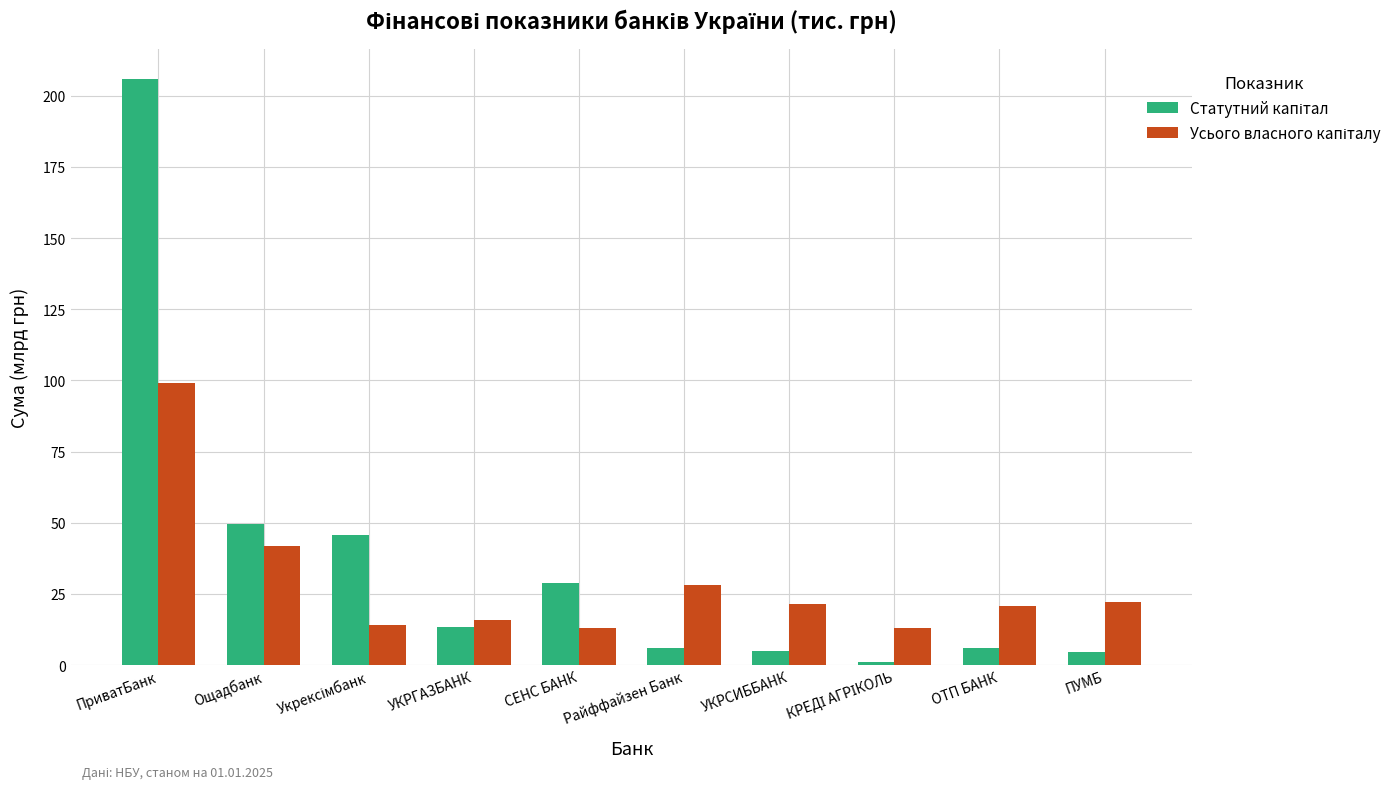

Count the number of categories in the chart.

10